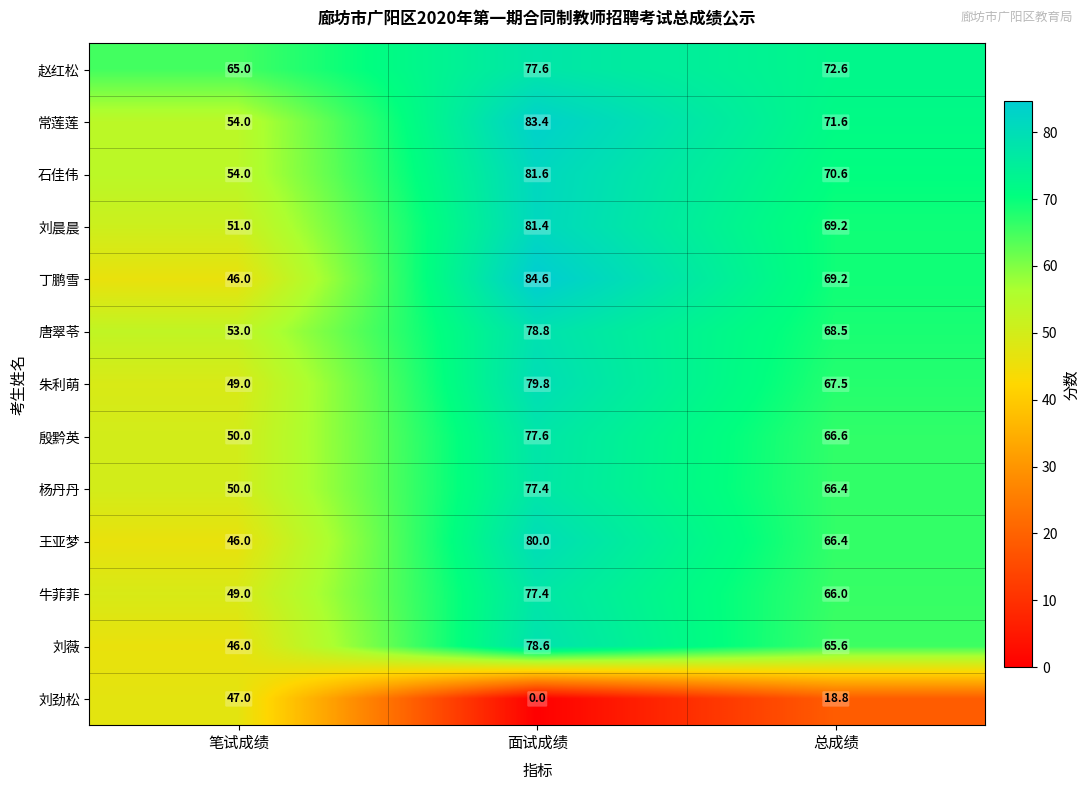

What is the spread (max minus min) of values at 面试成绩?

84.6